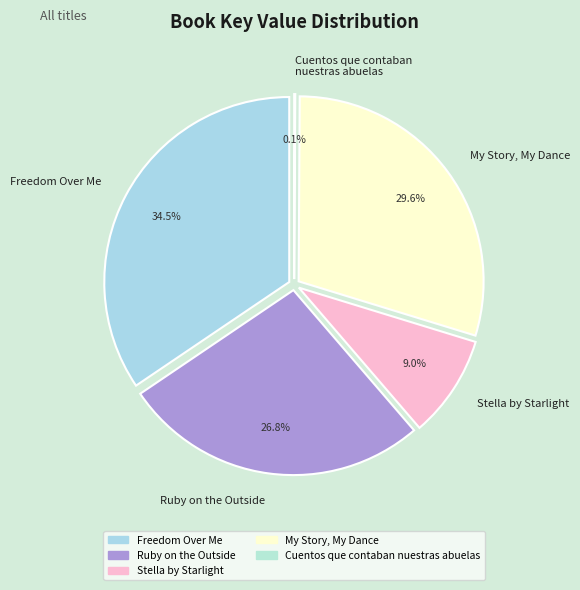

Does any single category account for the majority?

No